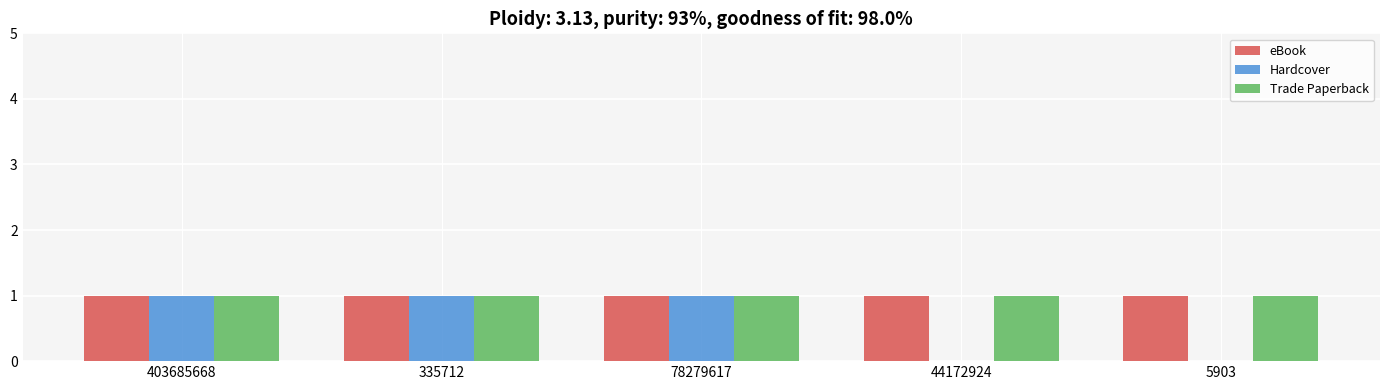

The value of eBook at 78279617 is 2. True or false?

False